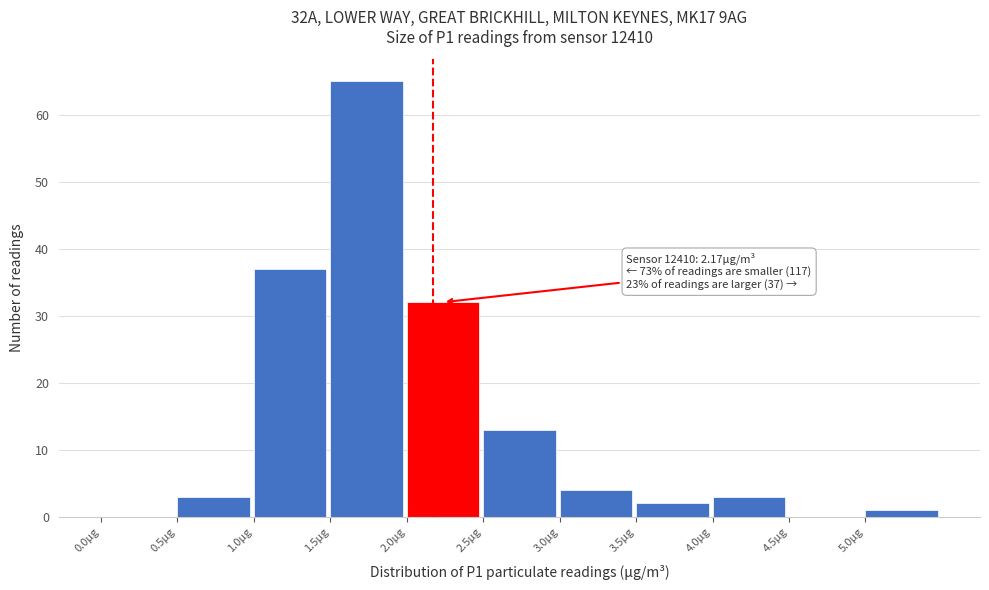

Which range on the x-axis has the tallest bar?

1.5 to 2.0